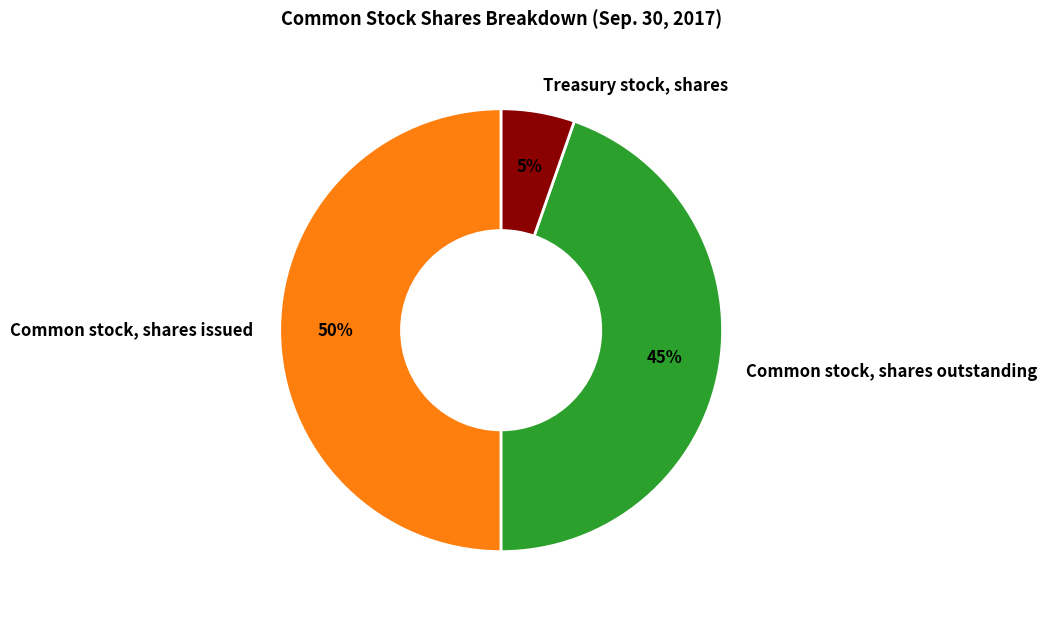

Which has a higher value, Common stock, shares issued or Common stock, shares outstanding?

Common stock, shares issued